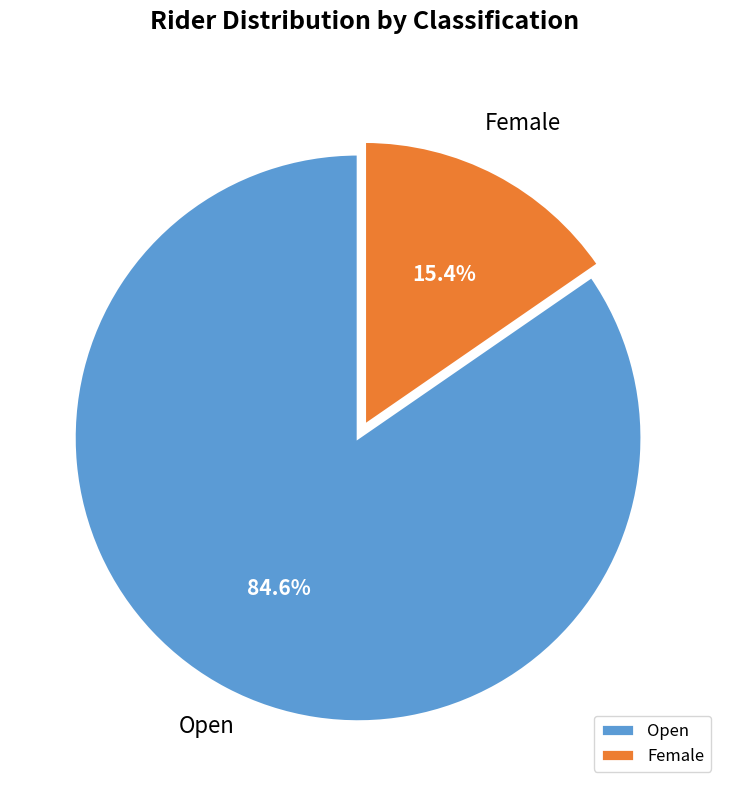

To the nearest percent, what is the average slice percentage?

50%